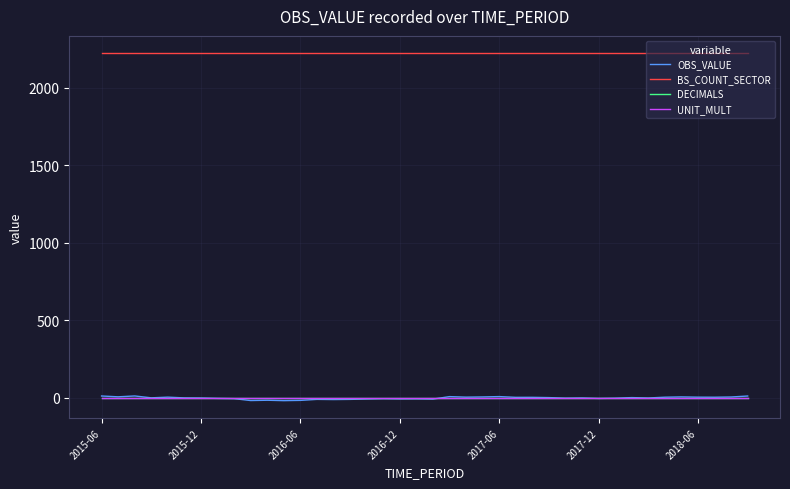

Which series has the largest range (max minus min)?

OBS_VALUE